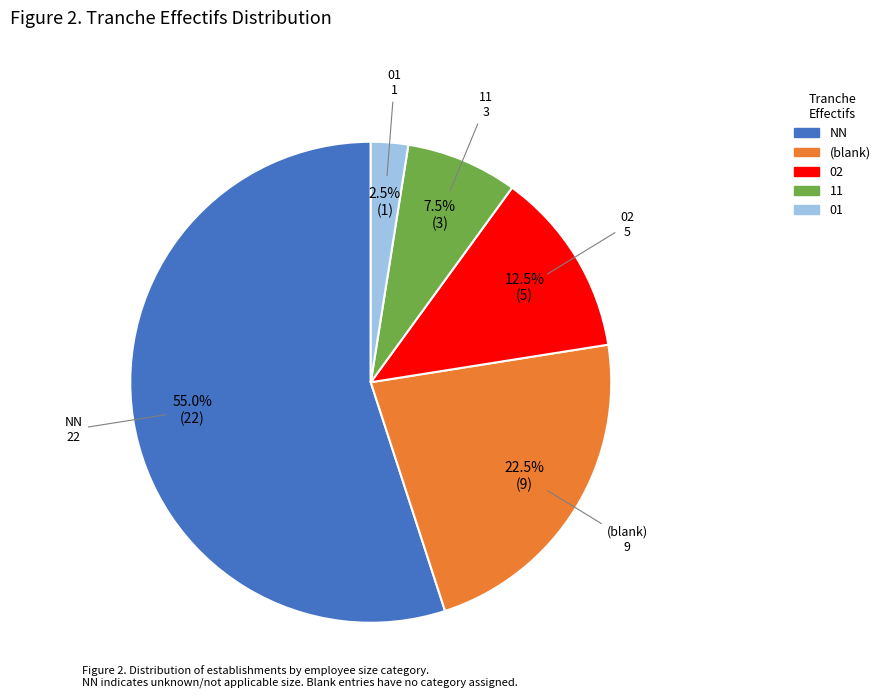

What is the largest slice in the pie chart?

NN